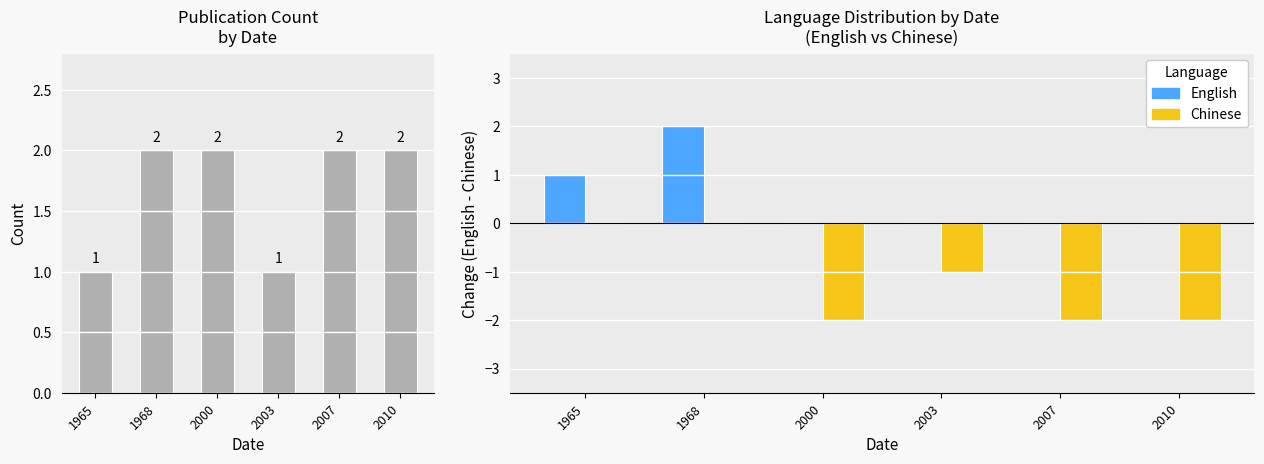

Between 1965 and 2000, which series saw the biggest shift?

Chinese (Decrease)